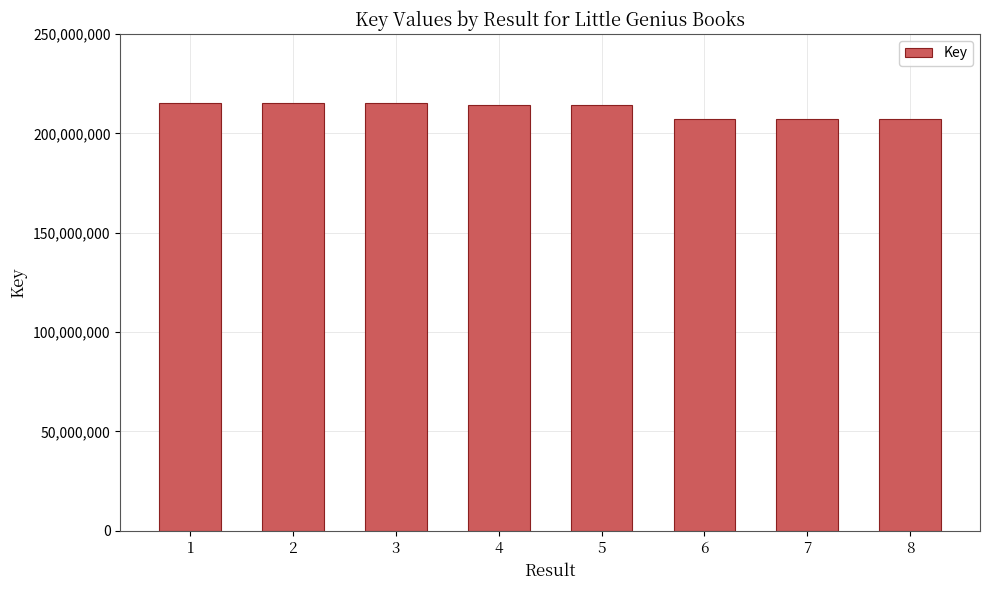

What is the smallest value displayed?

207269429